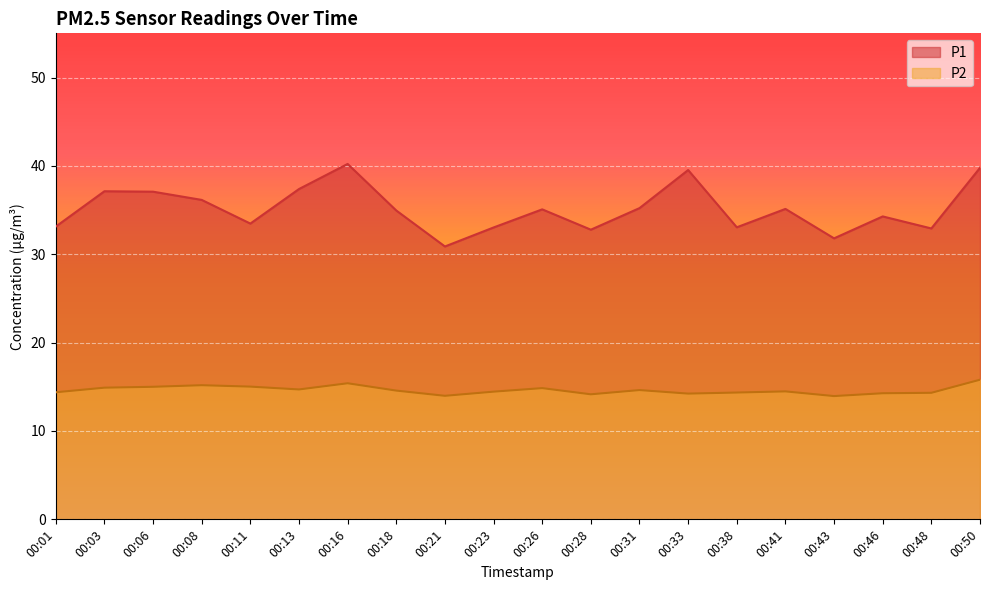

True or false: P1 and P2 intersect in this chart.

False